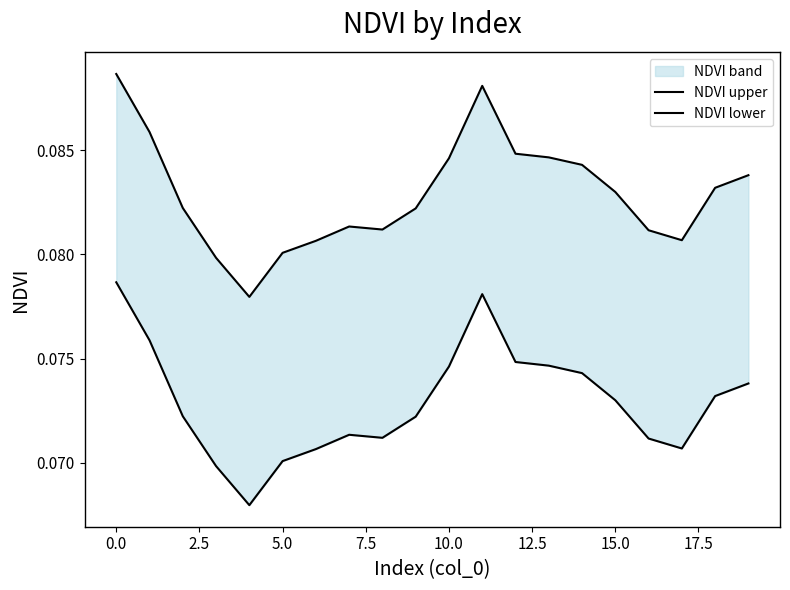

True or false: NDVI lower has more than 2 points higher than both neighbors.

False